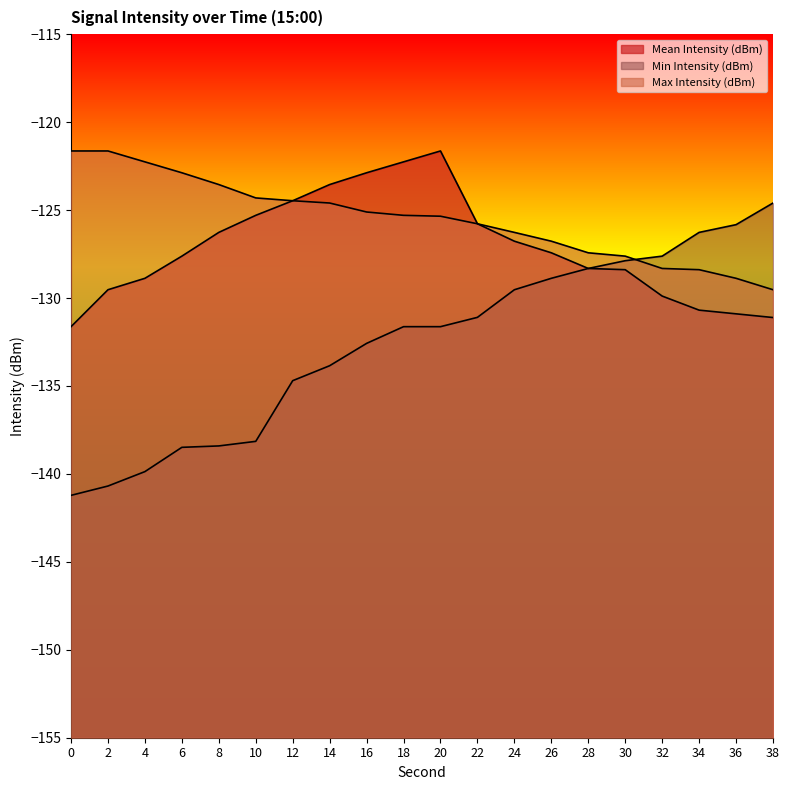

True or false: Max Intensity (dBm) has more than 0 interior local peaks.

False